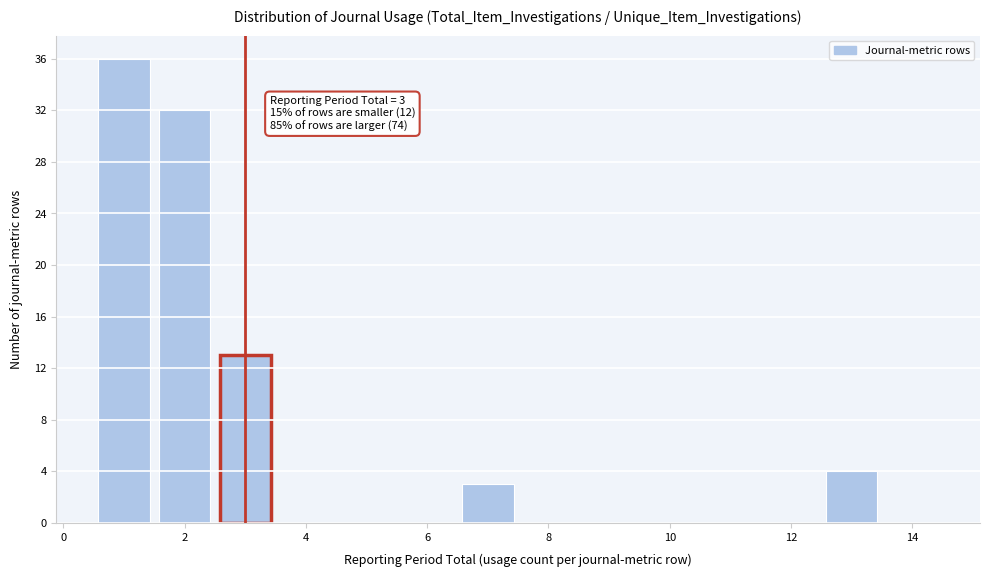

Over which range of the x-axis is the bar tallest?

0.5 to 1.5